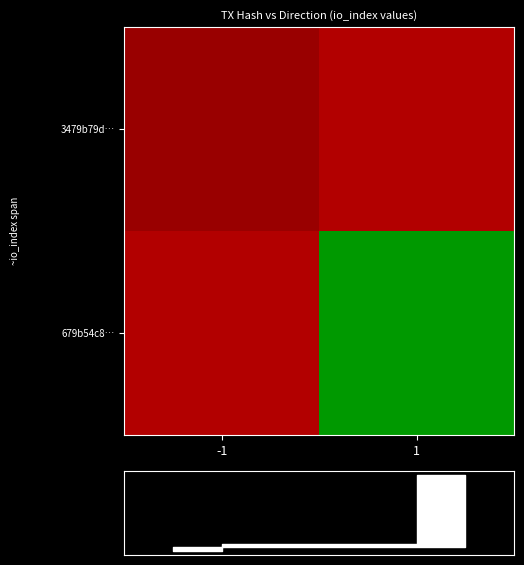

List the labels in order of 3479b79d… value, largest first.

1, -1